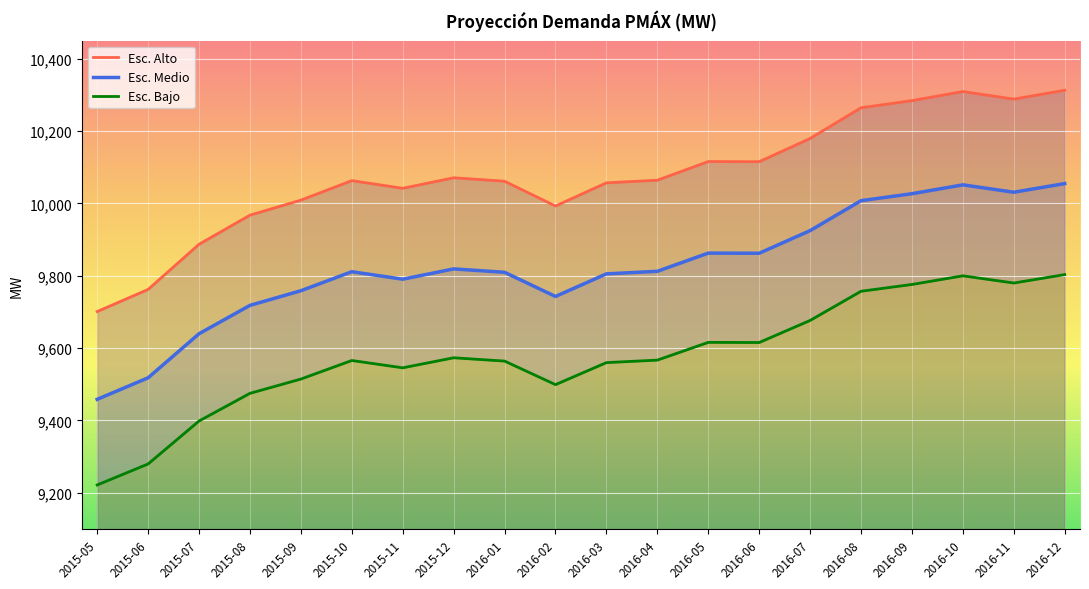

How many lines are shown in the chart?

3